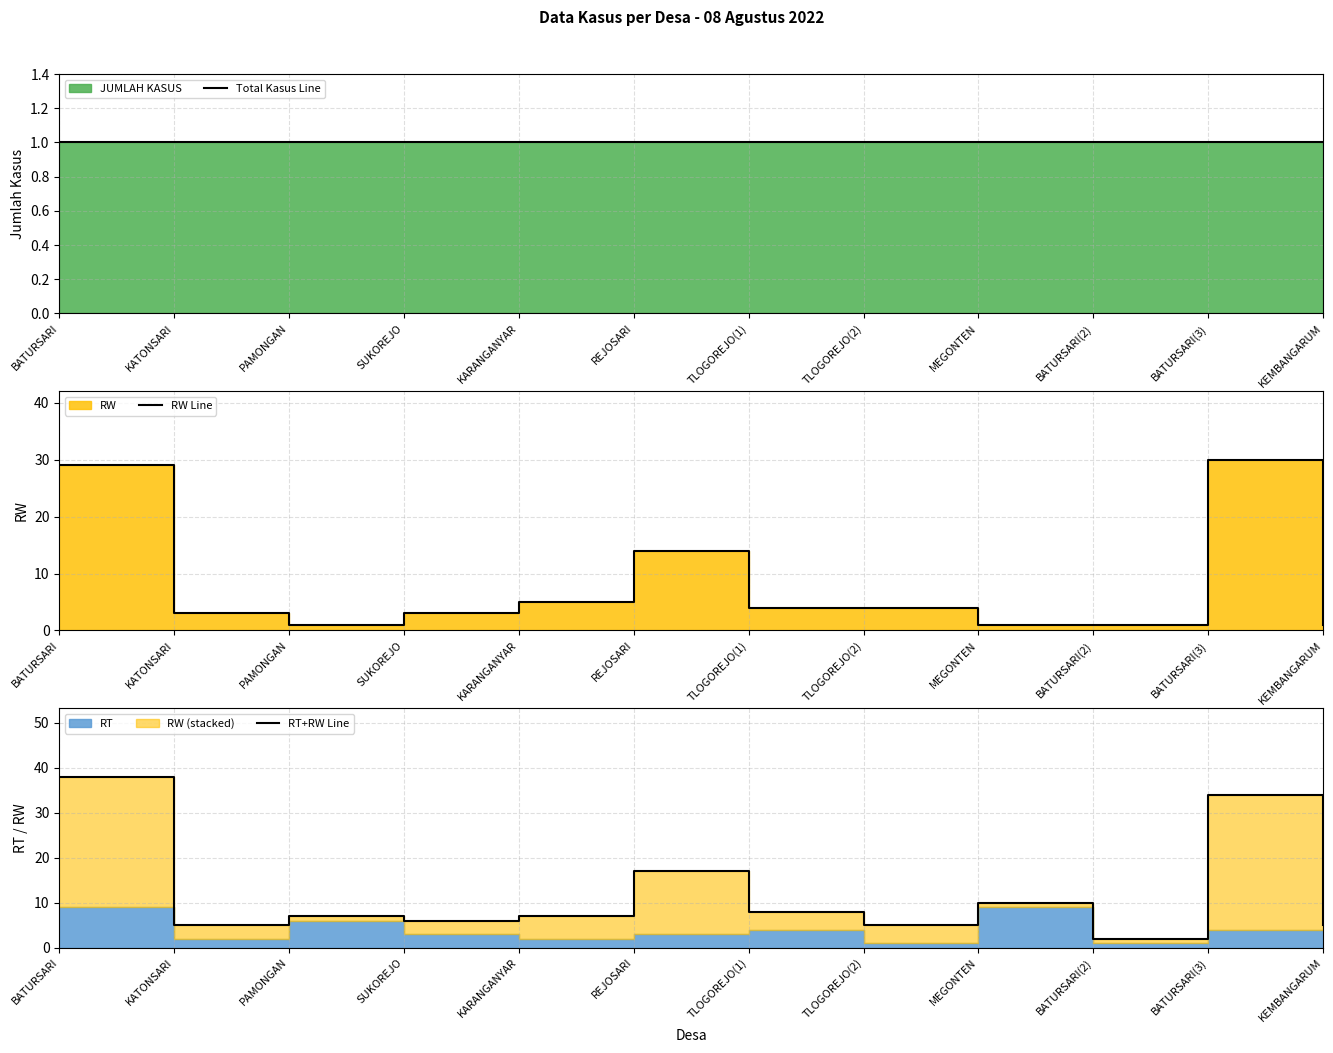

At which label is RT+RW Line closest to 20?

REJOSARI